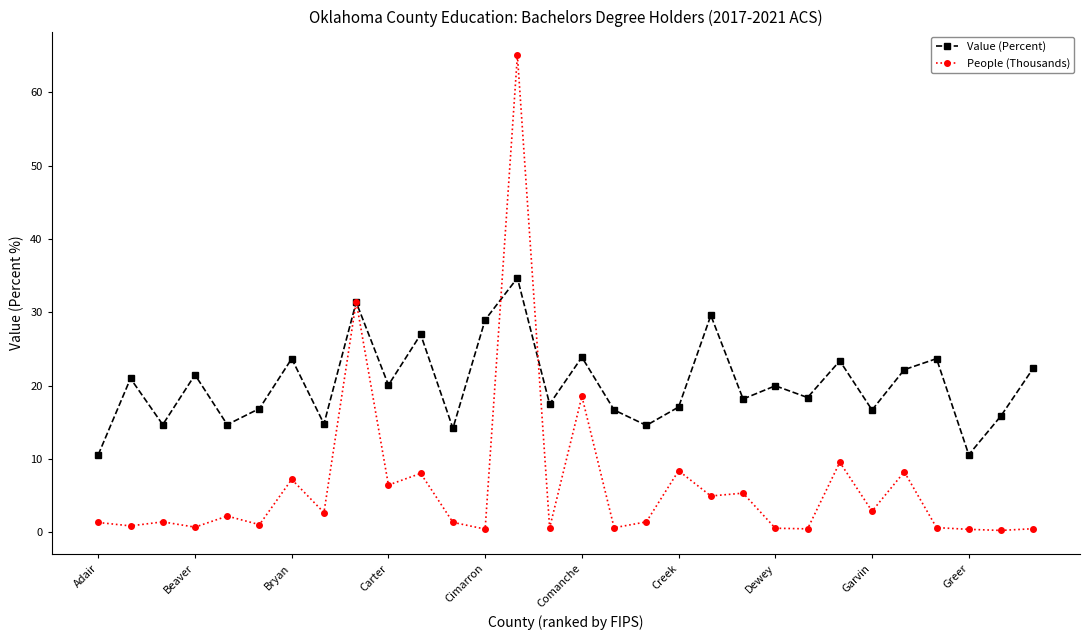

Rank the series by their maximum value, from highest to lowest.

People (Thousands), Value (Percent)